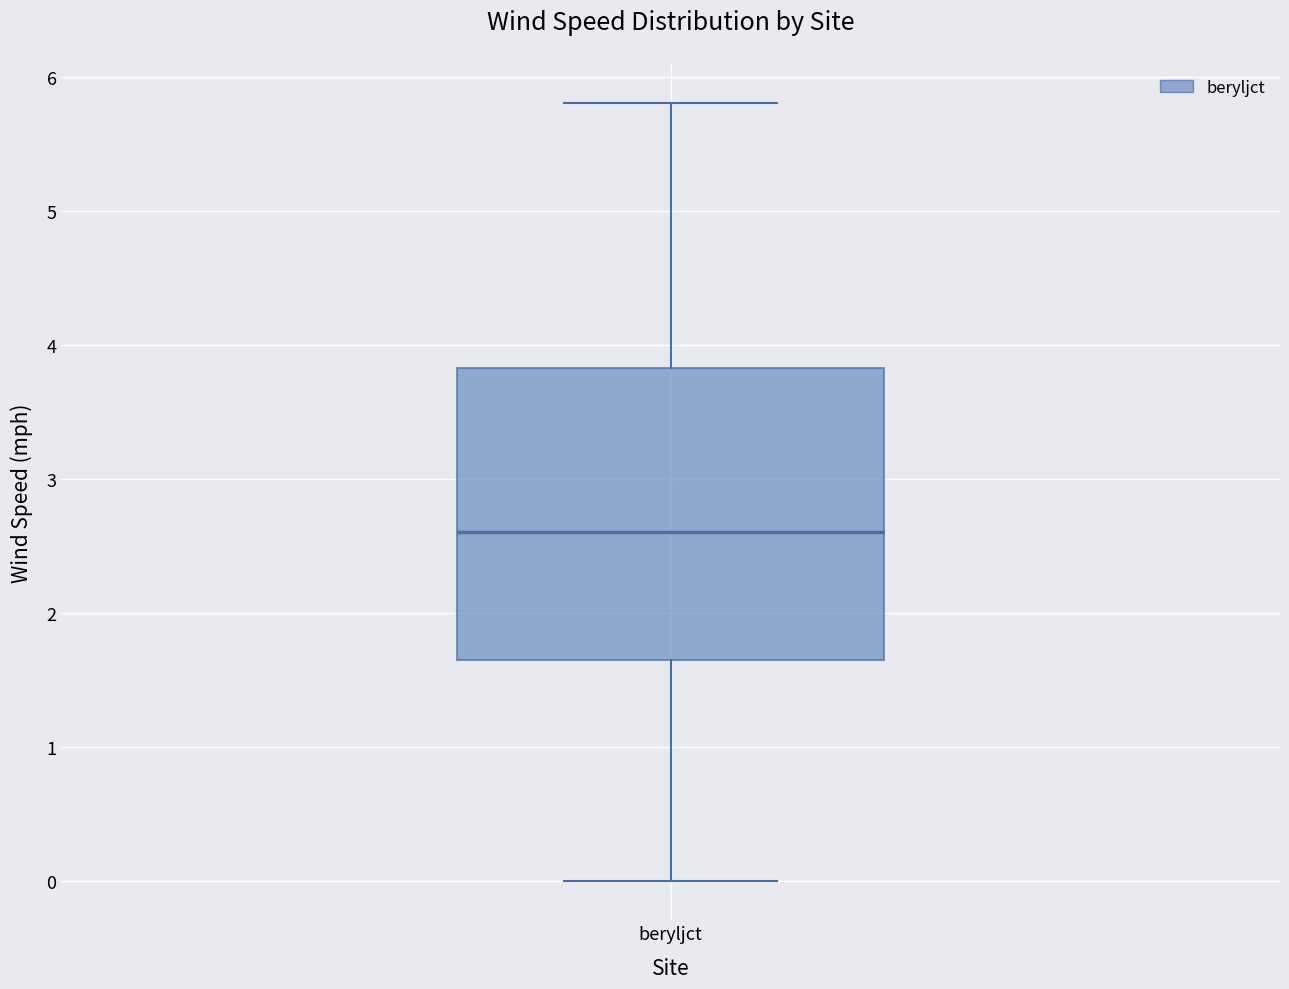

Read this box plot against the y-axis: the position of the median line, the range covered by the box, and the ends of both whiskers. The values are not printed on the chart, so give them approximately, as read against the axis.

median 2.6, box 1.6 to 3.8, whiskers 0.0 to 5.8